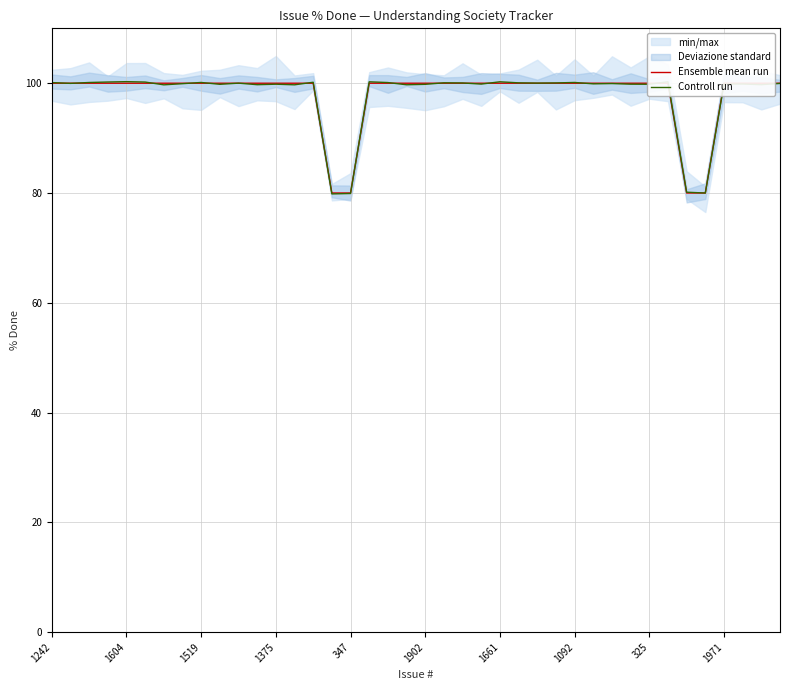

Which series ends up on top after the final intersection of Controll run and Ensemble mean run?

Ensemble mean run